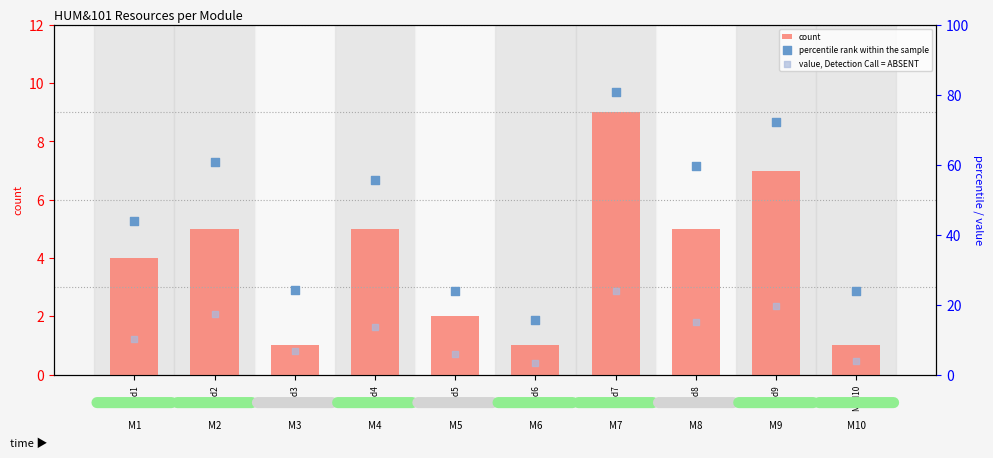

At which category is the sum across all series the highest?

Mod7